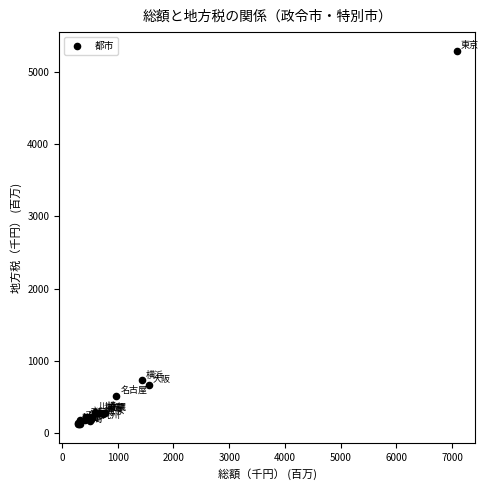

What Y value in the scatter plot is closest to 2707?

729.5